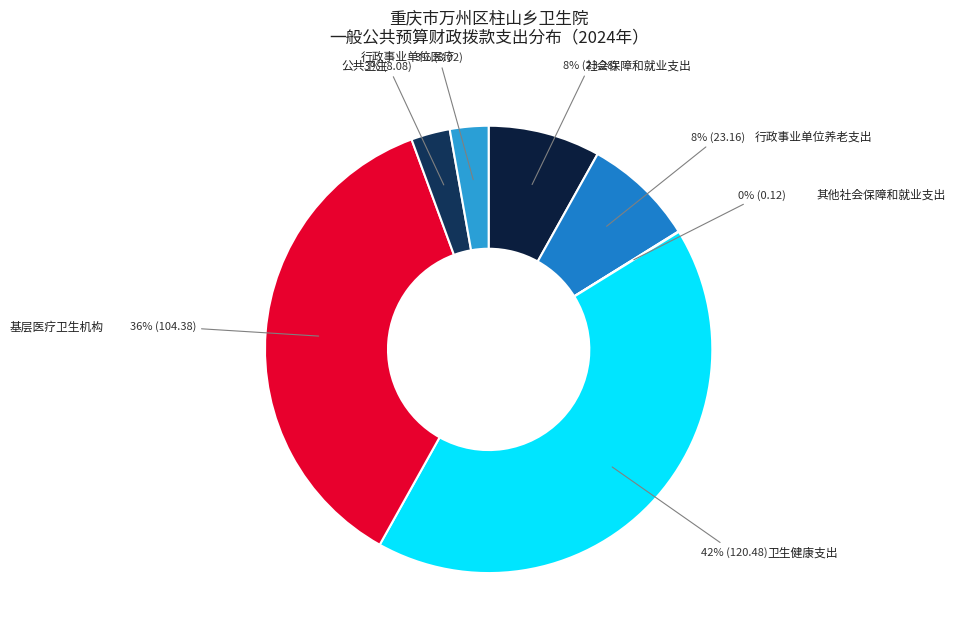

To the nearest percent, what is the difference between the largest and smallest slice percentages?

42%